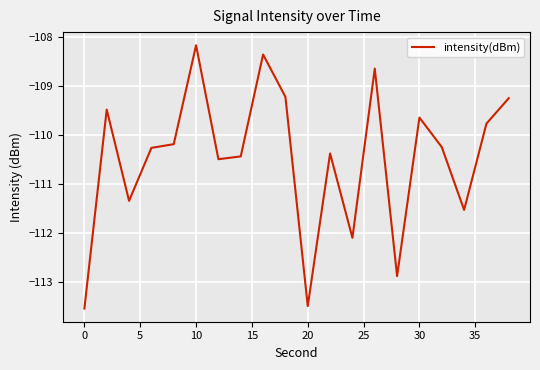

What is the difference between the maximum and minimum values?

5.4